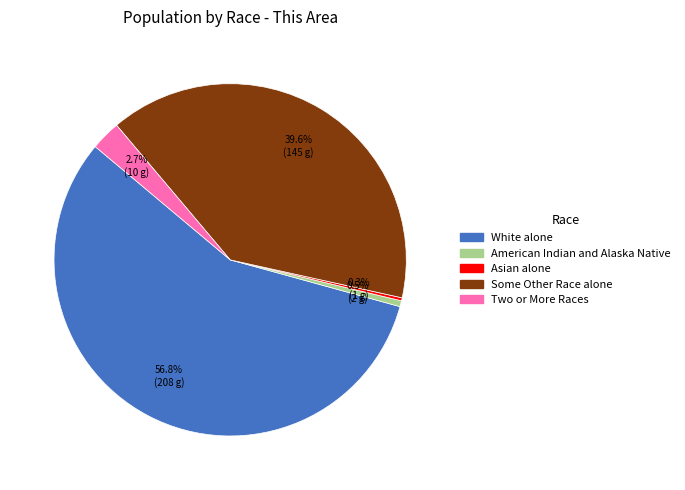

Is White alone the majority of the pie?

Yes